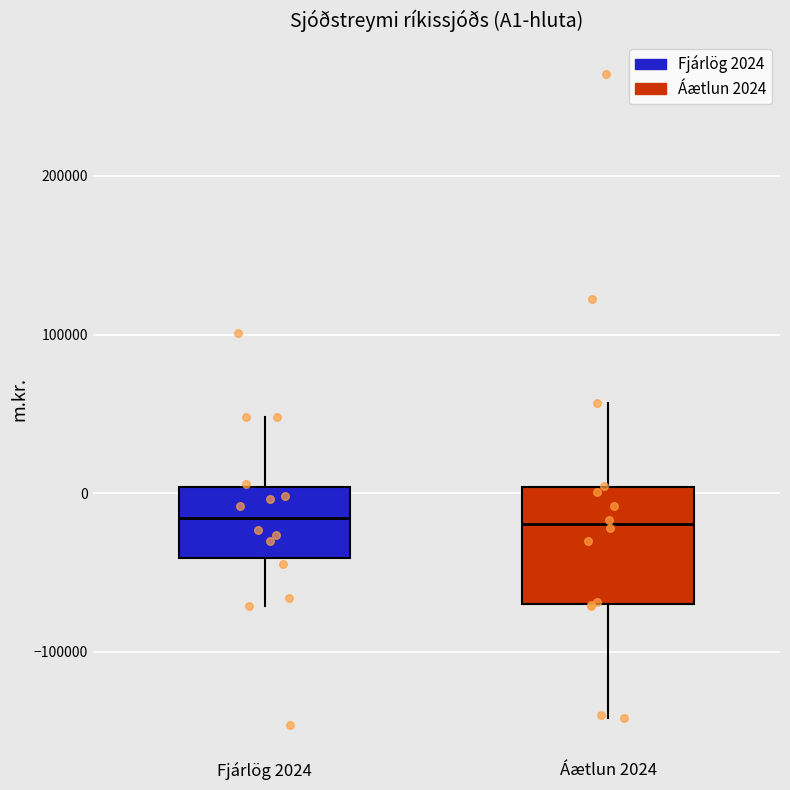

Reading left to right, read every box against the y-axis: the position of its median line, the range the box covers, and the ends of its whiskers. The values are not printed on the chart, so give them approximately, as read against the axis.

Fjárlög 2024: median -20000, box -40000 to 0, whiskers -70000 to 50000
Áætlun 2024: median -20000, box -70000 to 0, whiskers -140000 to 60000